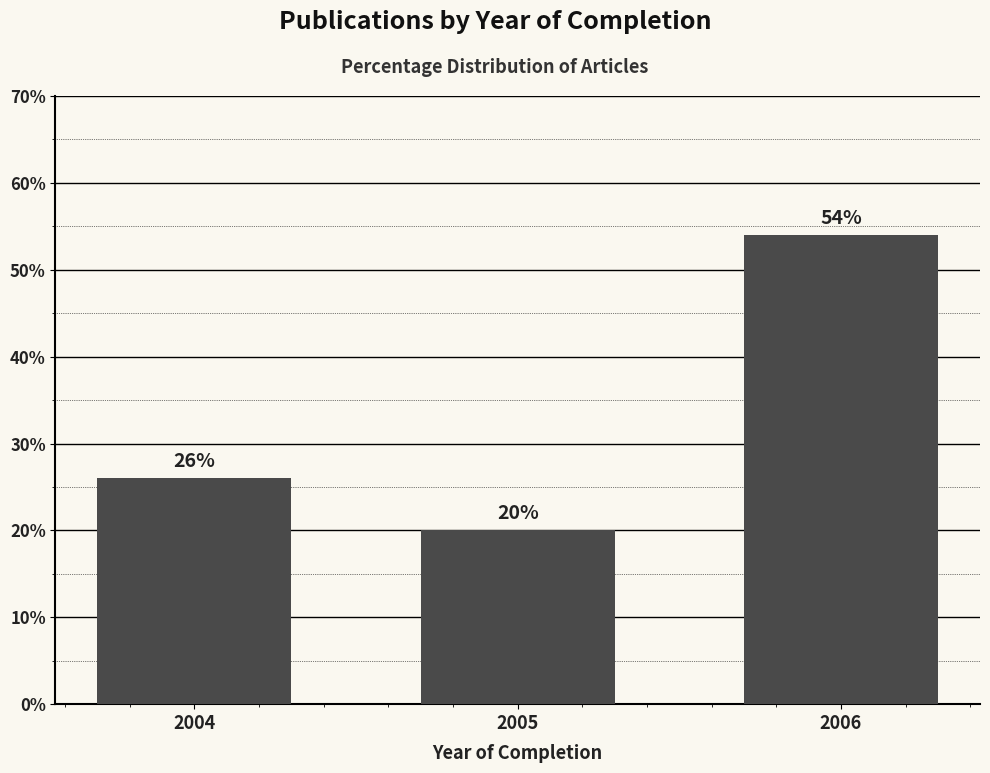

Reading left to right, what are all the values shown in this chart?

2004=26	2005=20	2006=54